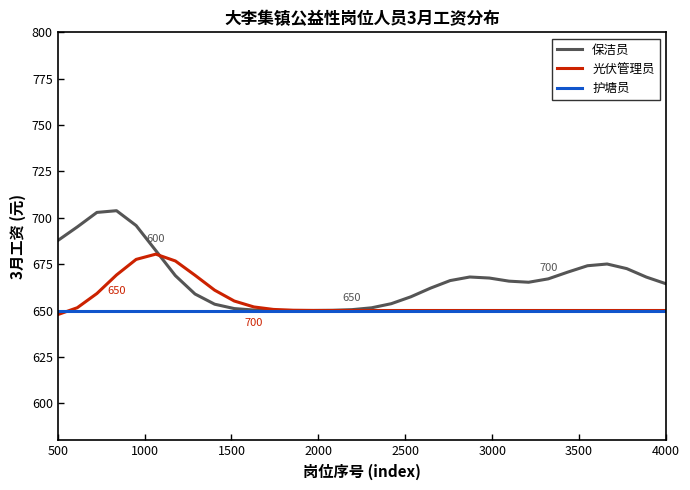

Which series has the largest total across all categories?

保洁员